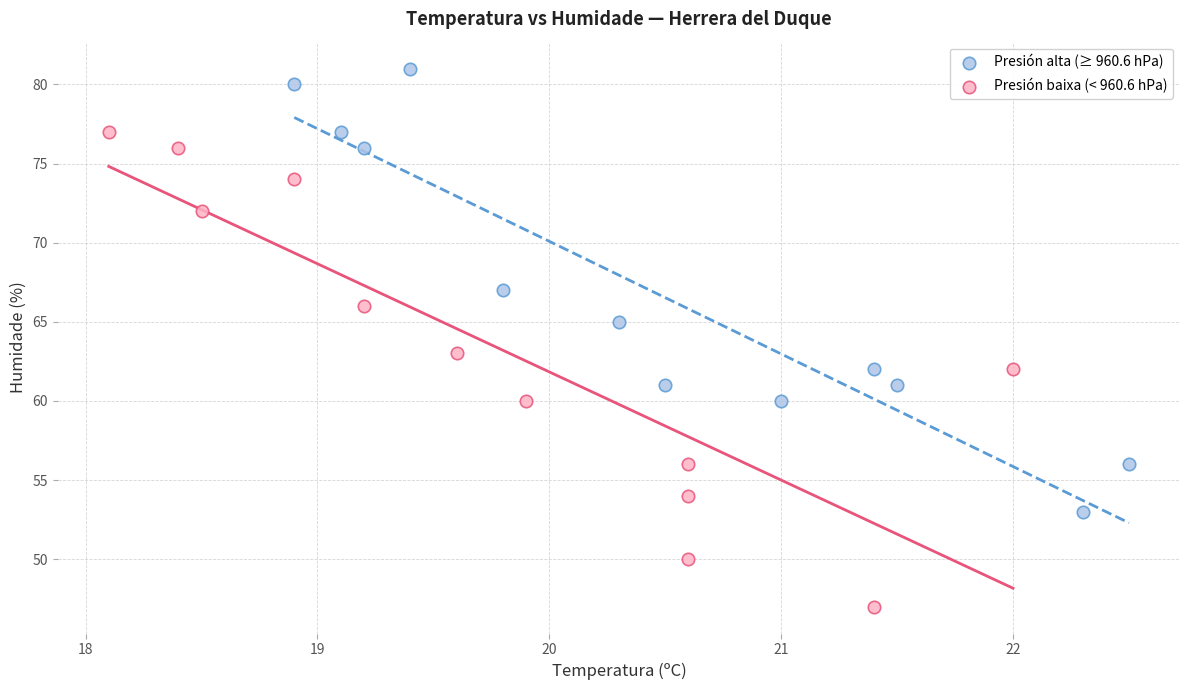

Which series contains the highest Y value?

Presión alta (≥ 960.6 hPa)